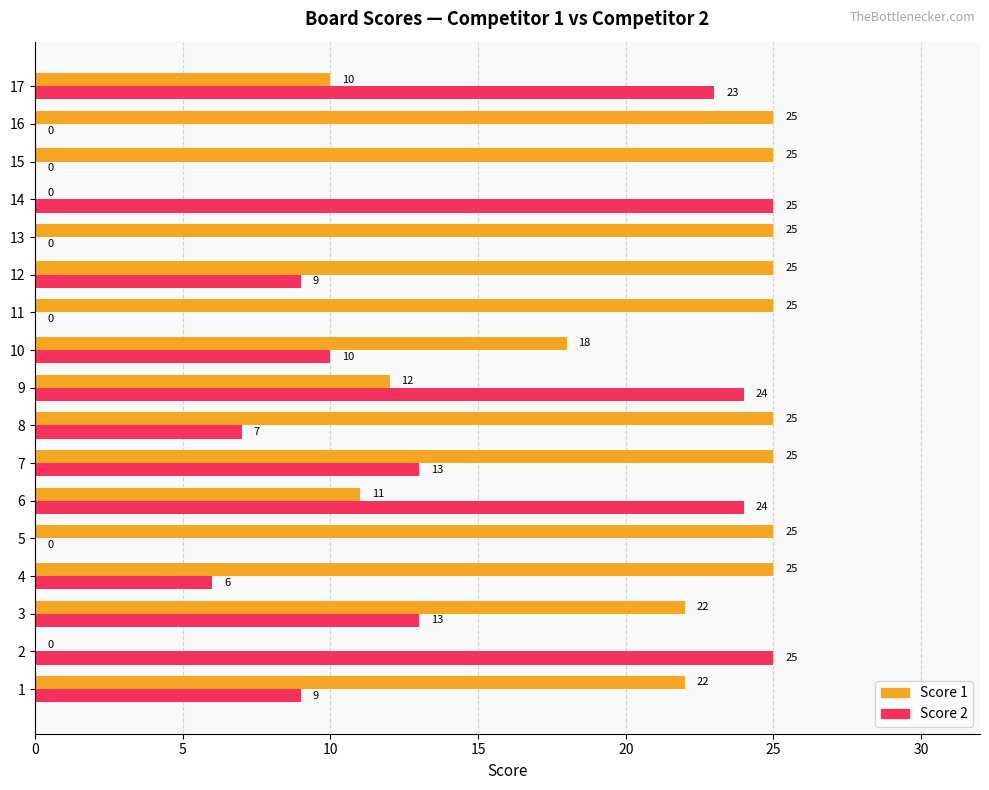

At which category is the sum across all series the highest?

7